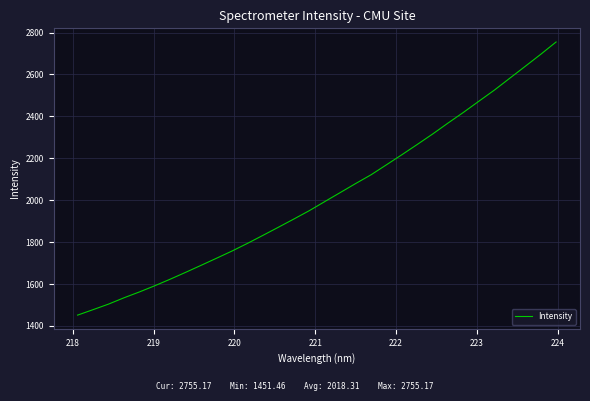

What is the smallest value displayed?

1451.5